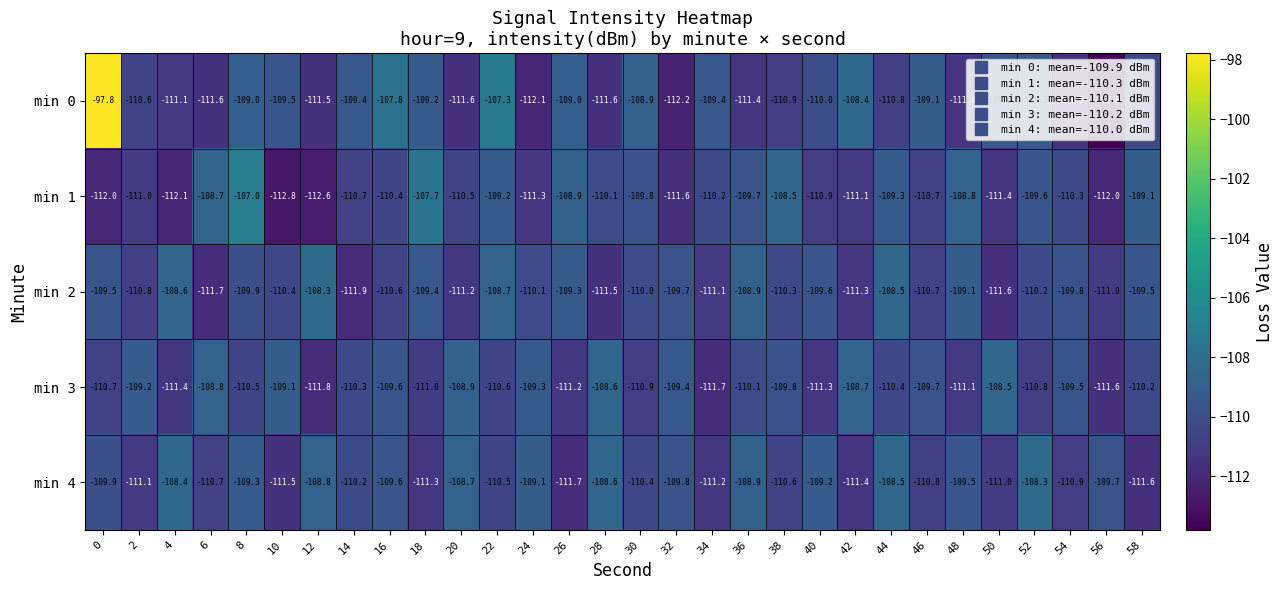

What is the smallest value displayed?

-113.8